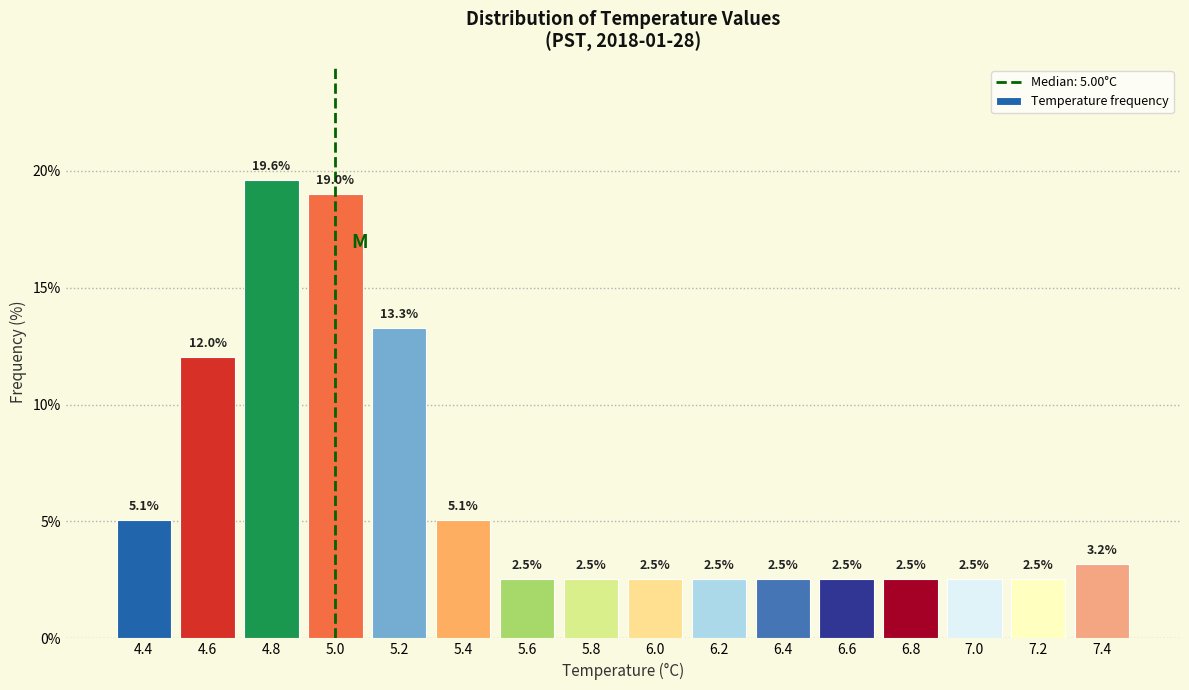

Reading left to right, list every bar in this chart as the range it spans on the x-axis followed by its height.

4.3 to 4.5: 5.1
4.5 to 4.7: 12.0
4.7 to 4.9: 19.6
4.9 to 5.1: 19.0
5.1 to 5.3: 13.3
5.3 to 5.5: 5.1
5.5 to 5.7: 2.5
5.7 to 5.9: 2.5
5.9 to 6.1: 2.5
6.1 to 6.3: 2.5
6.3 to 6.5: 2.5
6.5 to 6.7: 2.5
6.7 to 6.9: 2.5
6.9 to 7.1: 2.5
7.1 to 7.3: 2.5
7.3 to 7.5: 3.2